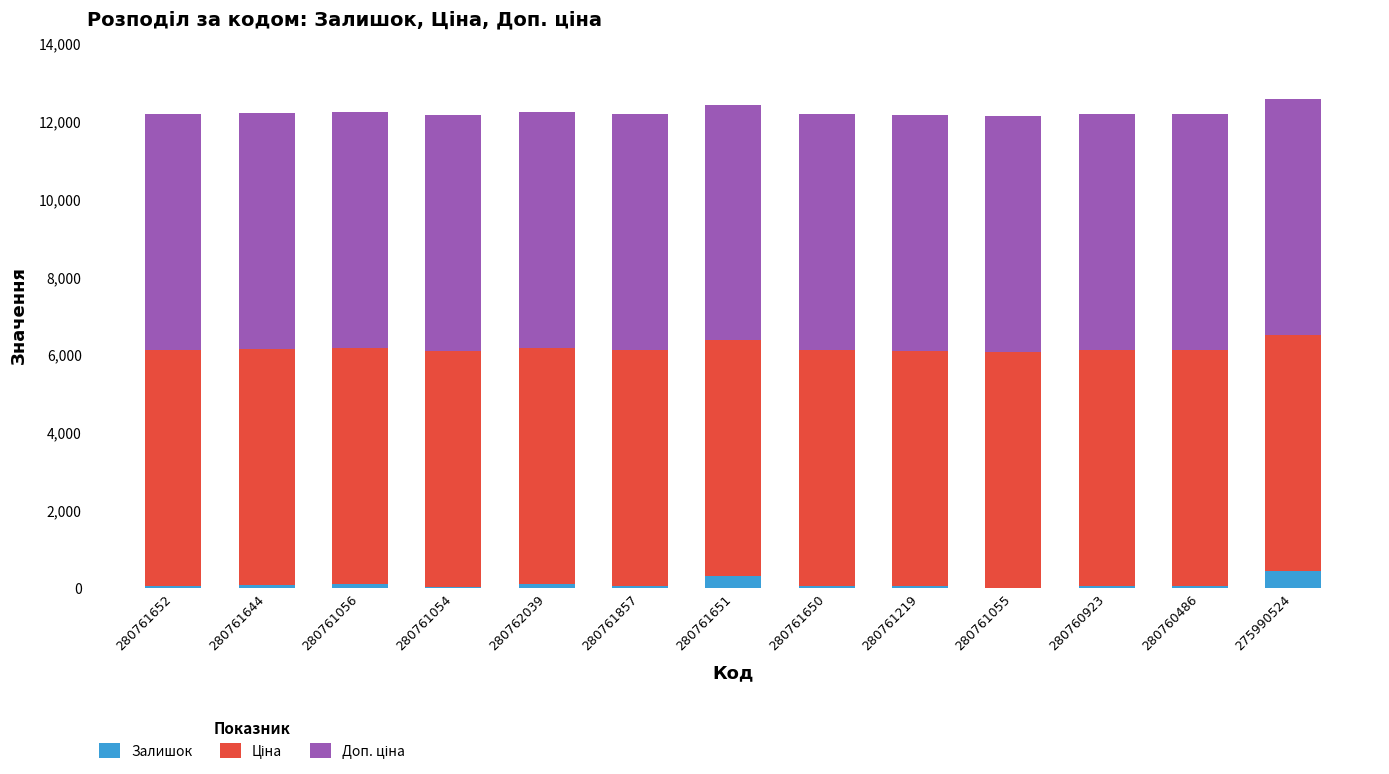

What is the sum of all Залишок values?

1276.0